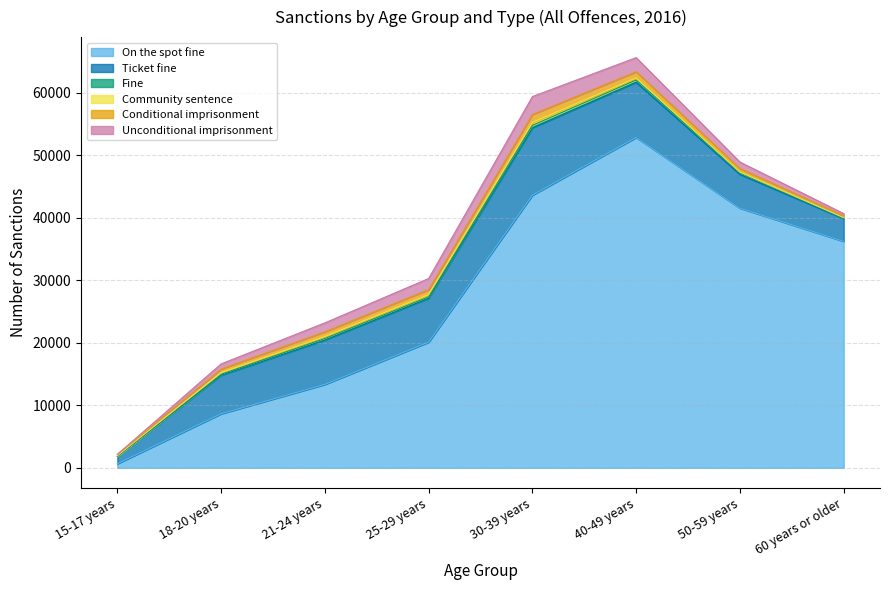

Which category has the highest value across all series?

40-49 years